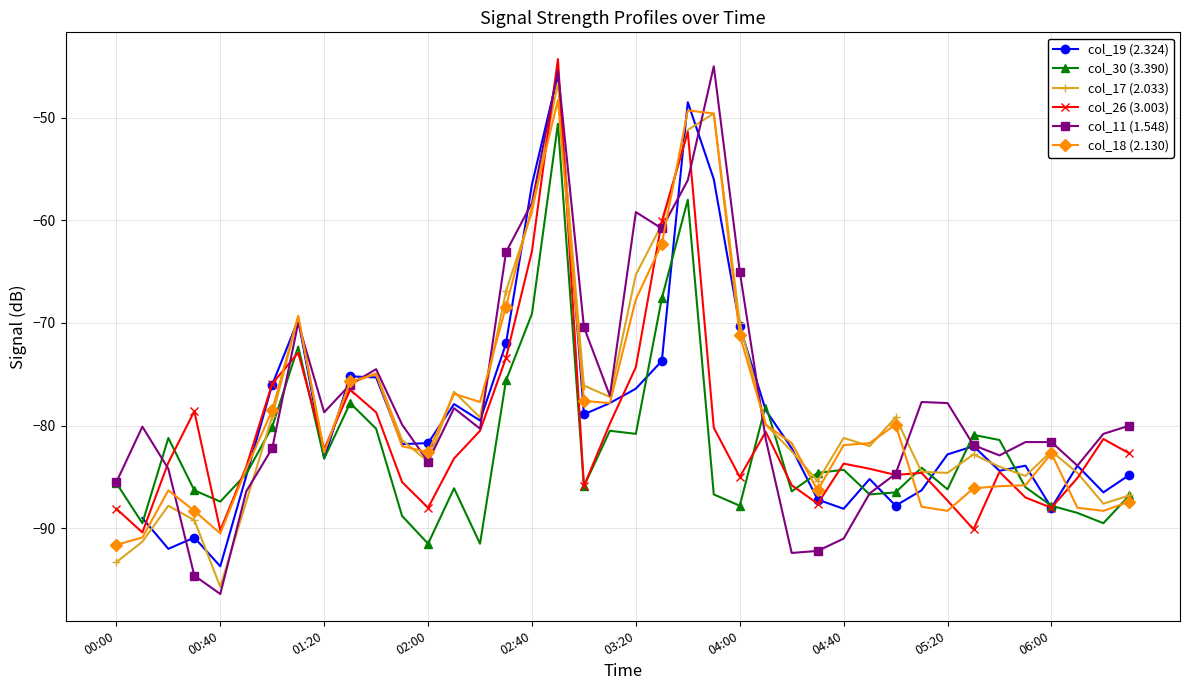

The col_30 (3.390) series shows -69.1 at 02:40. True or false?

True